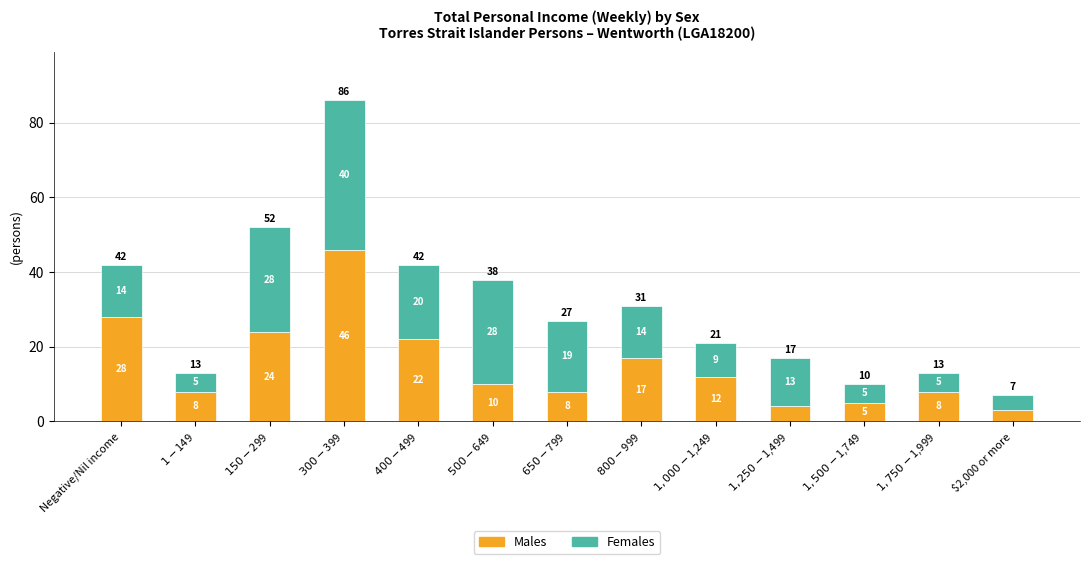

What is the total value across all series at $1,250-$1,499?

17